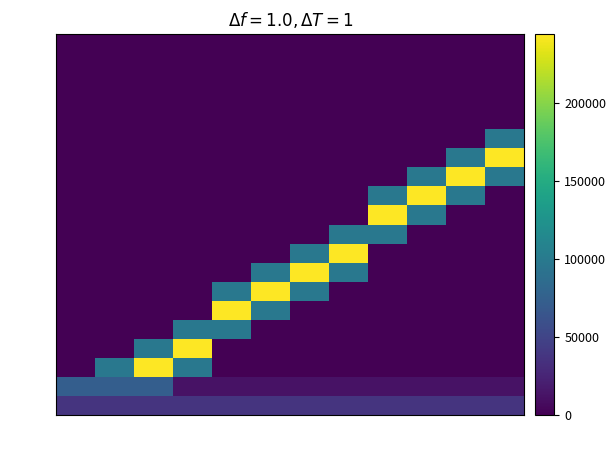

Count the number of data series in this chart.

20